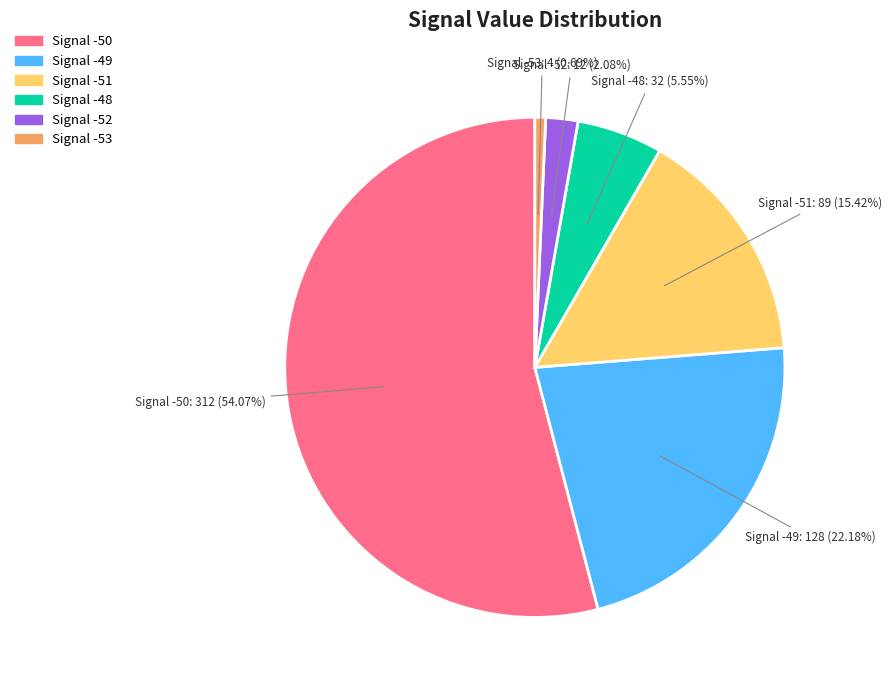

Is there a majority slice in this chart?

Yes